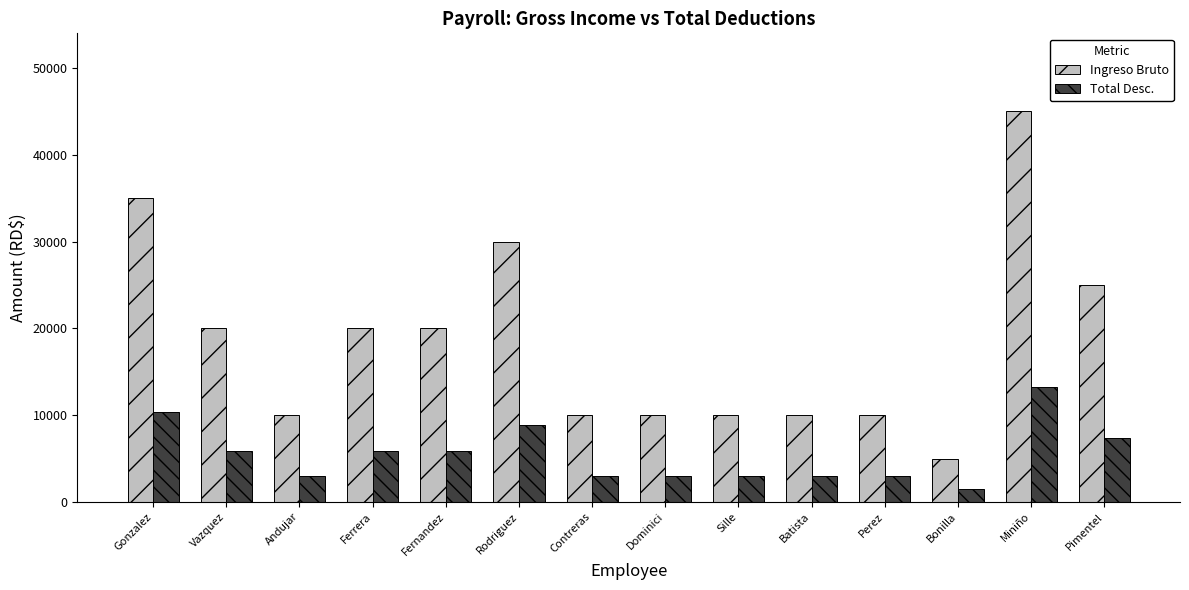

Is it true that Ingreso Bruto equals 5184.0 at Dominici?

False